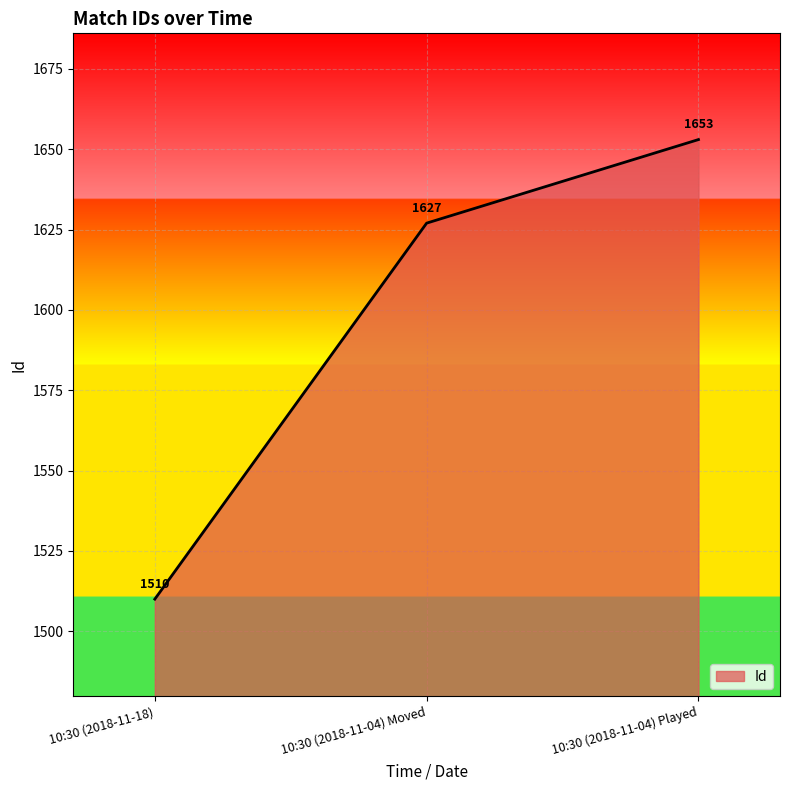

How many series are shown in this chart?

1